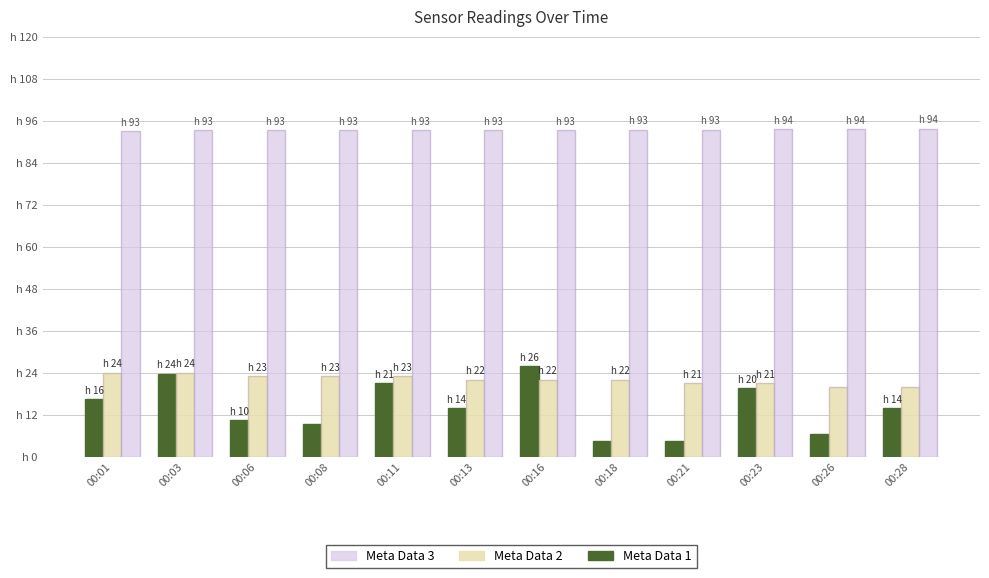

Which category has the highest value across all series?

00:28